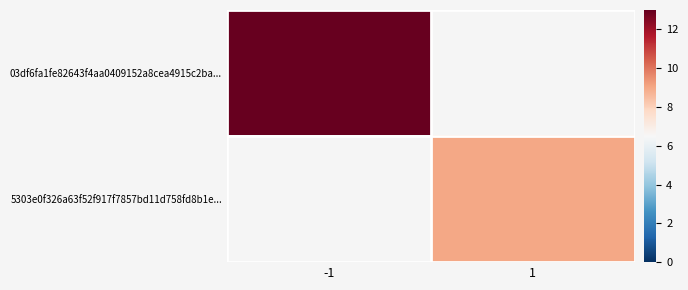

Is the value of 03df6fa1fe82643f4aa0409152a8cea4915c2ba... at 1 greater than the value of 5303e0f326a63f52f917f7857bd11d758fd8b1e... at -1?

No